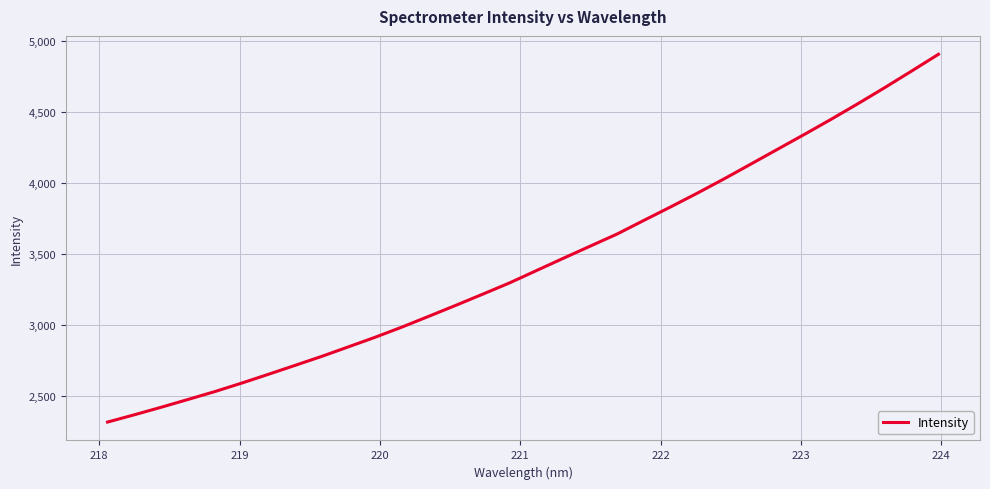

What is the minimum value shown in the chart?

2319.4